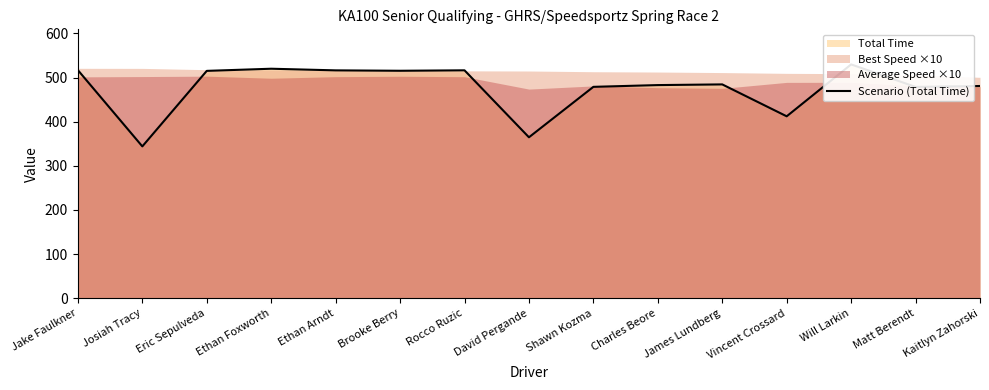

List the labels in order of value, largest first.

Will Larkin, Ethan Foxworth, Jake Faulkner, Rocco Ruzic, Ethan Arndt, Brooke Berry, Eric Sepulveda, James Lundberg, Charles Beore, Kaitlyn Zahorski, Shawn Kozma, Matt Berendt, Vincent Crossard, David Pergande, Josiah Tracy